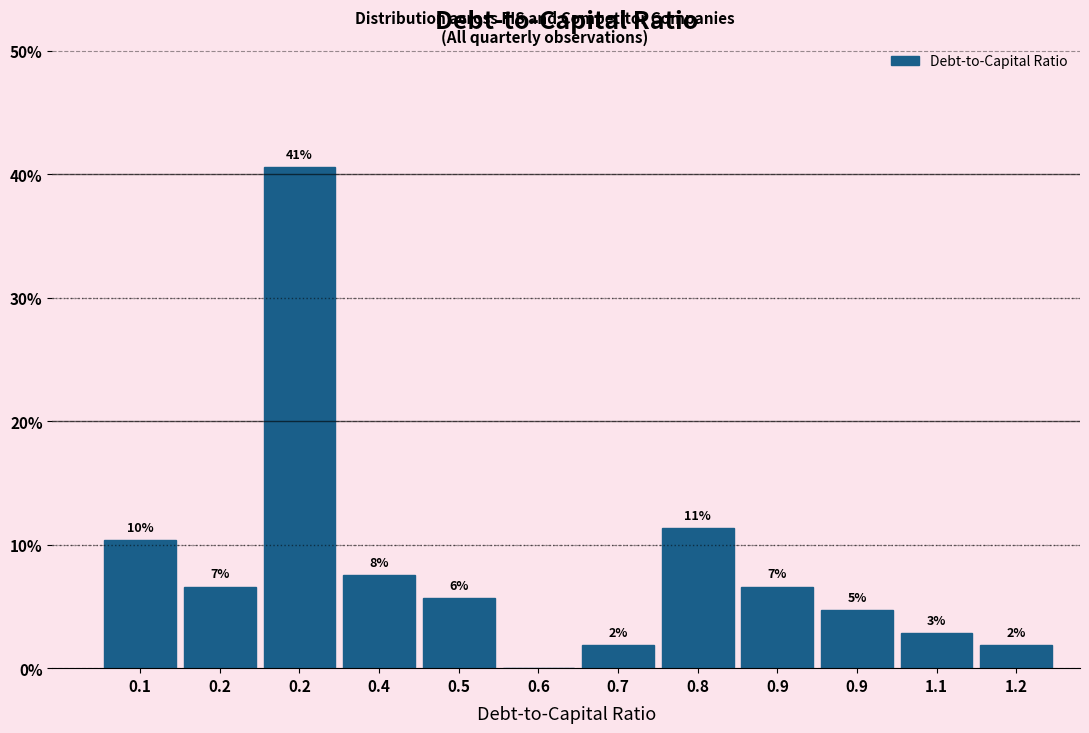

Are the bars horizontal?

No